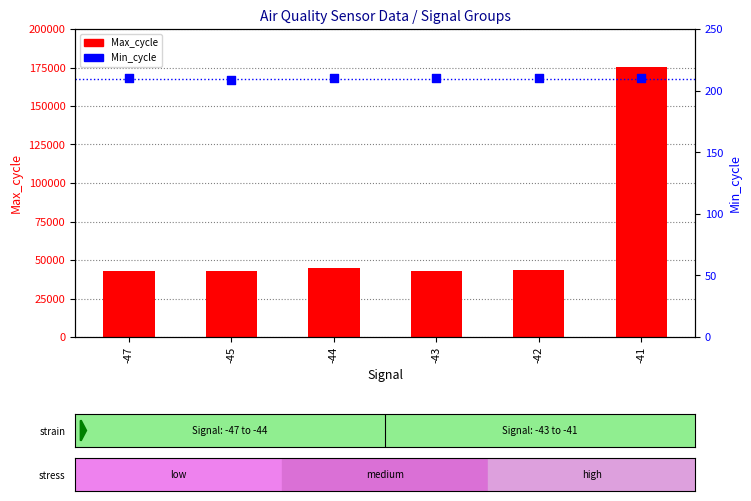

Which series contains the lowest Y value?

Min_cycle